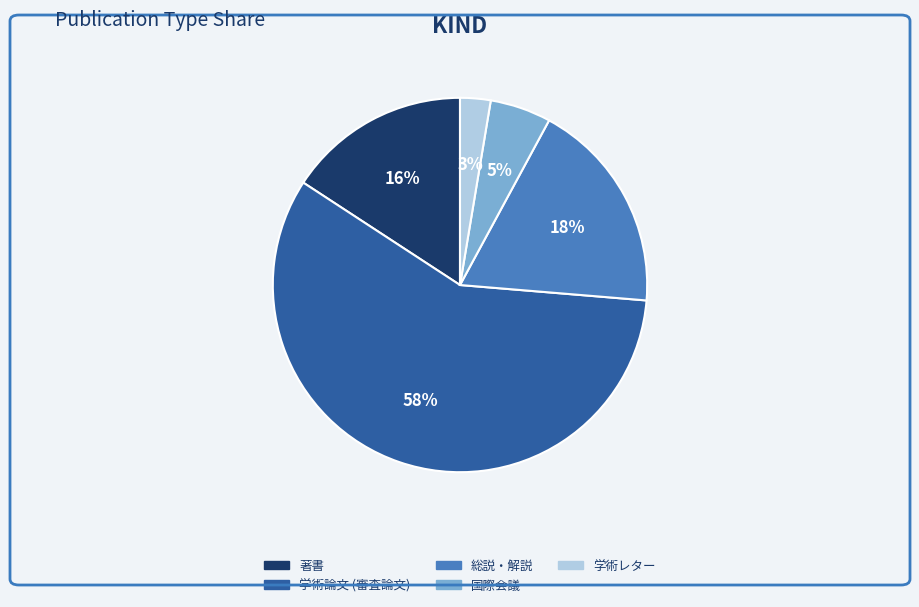

To the nearest percent, what is the difference between the largest and smallest slice percentages?

55%